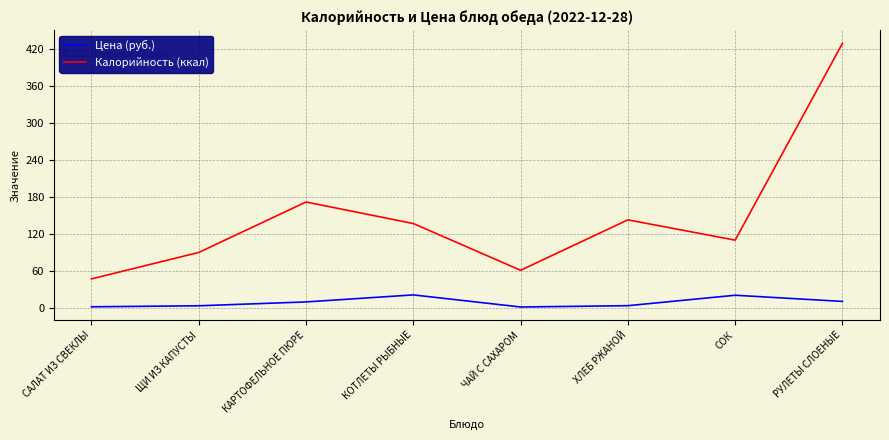

Is this an area chart (filled region under the line)?

No